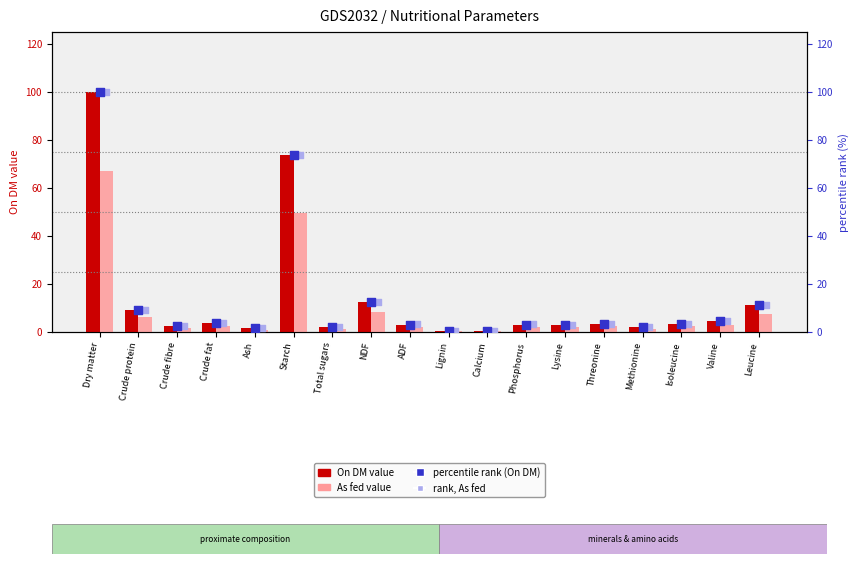

Which series has the largest total across all categories?

rank, As fed